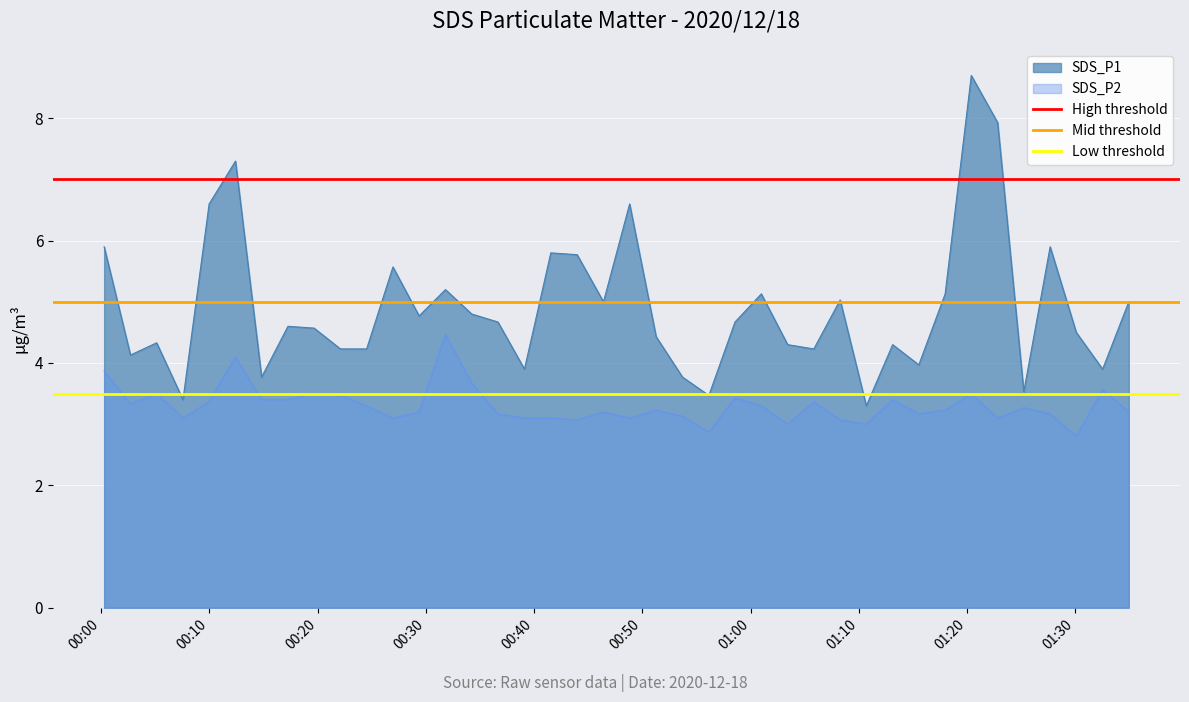

What is the maximum value for SDS_P2?

4.5